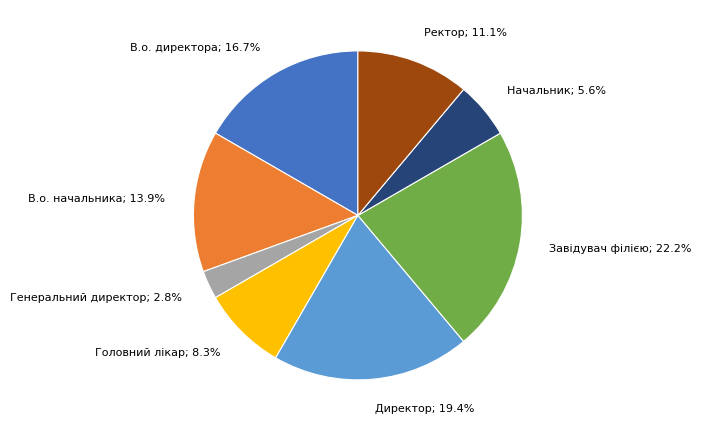

Is there a majority slice in this chart?

No